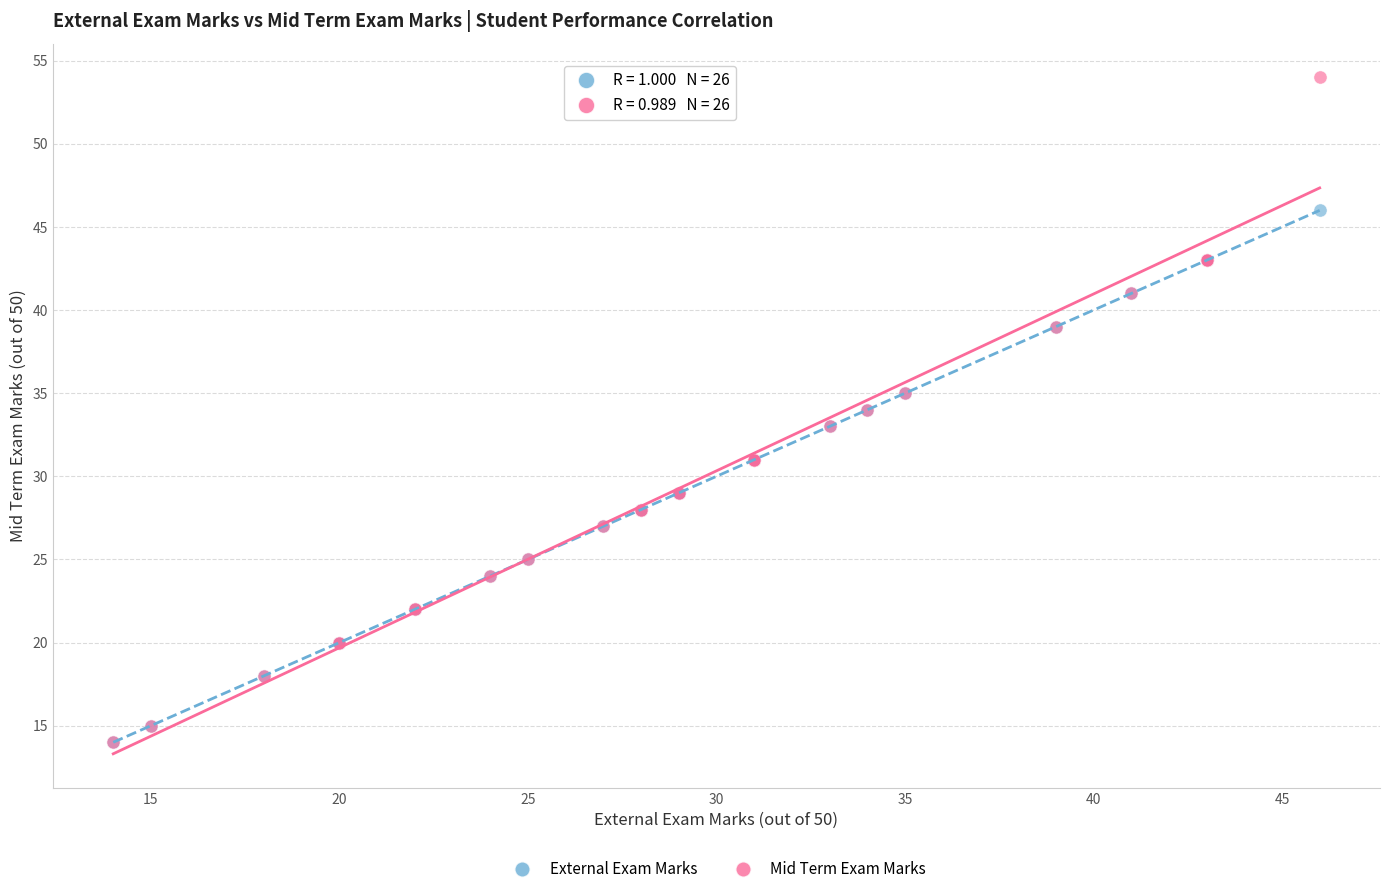

Which series contains the highest Y value?

Mid Term Exam Marks